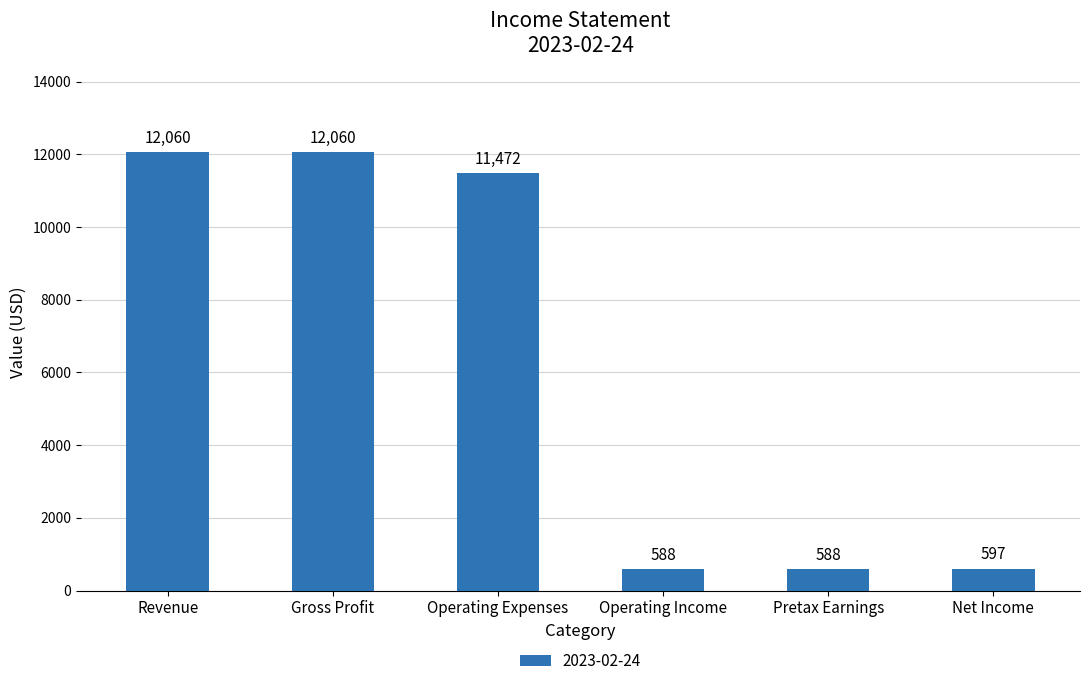

Is it true that the value at Operating Expenses is 11472?

True